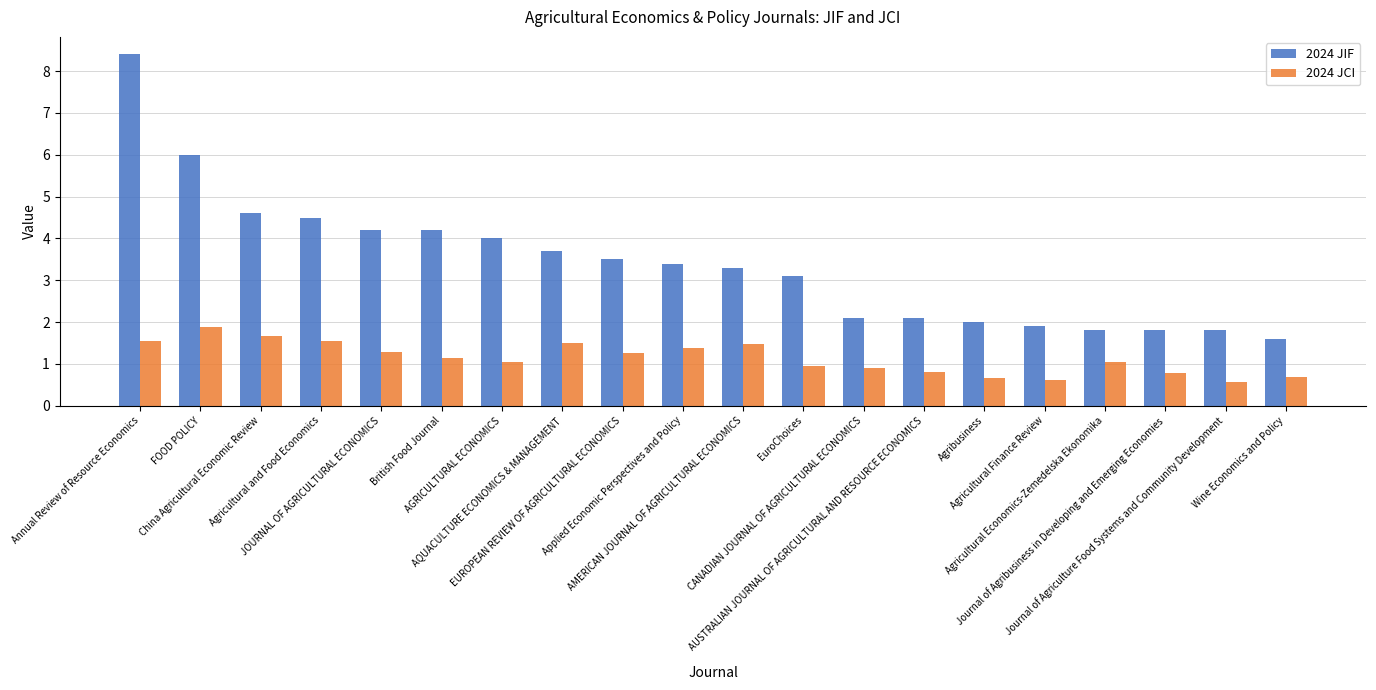

What is the difference between the 2024 JIF values at CANADIAN JOURNAL OF AGRICULTURAL ECONOMICS and China Agricultural Economic Review?

2.5